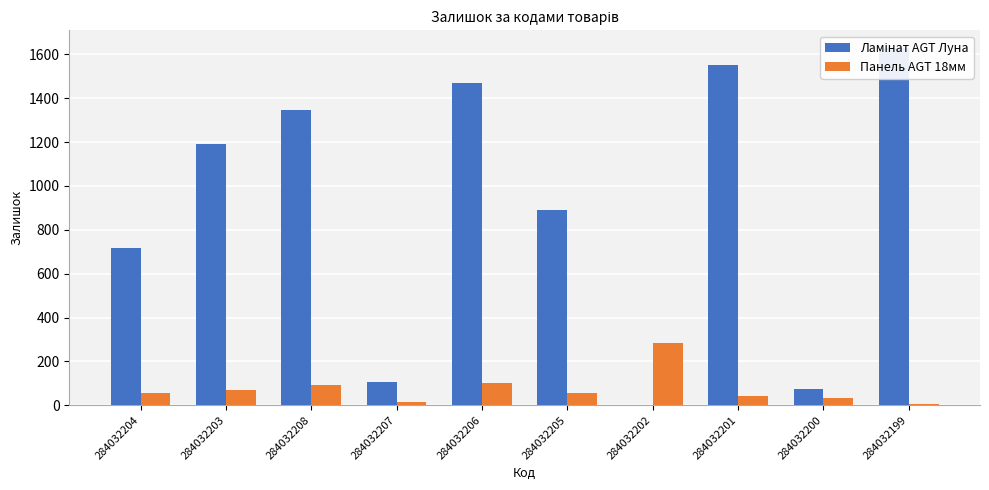

At which category is the sum across all series the highest?

284032199